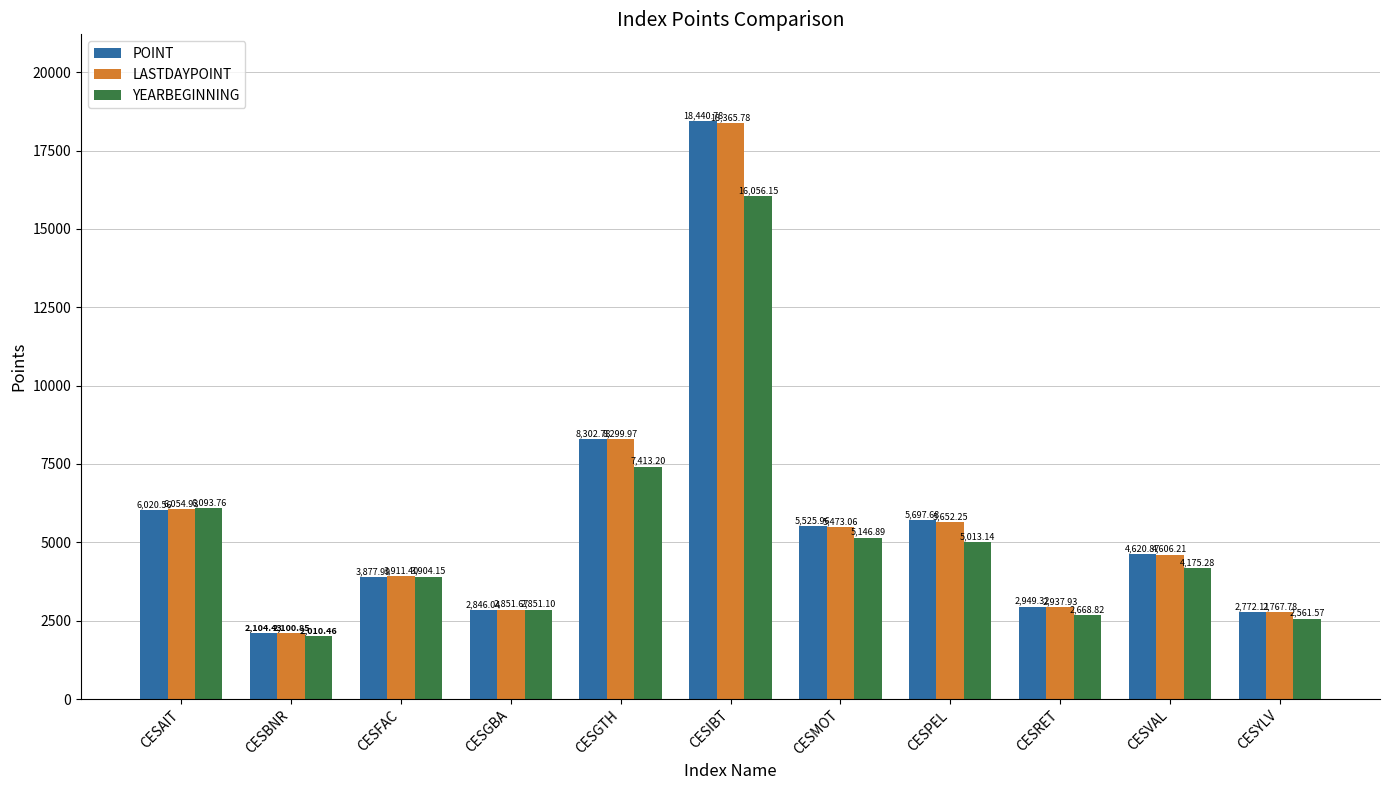

How many groups of bars are there?

11